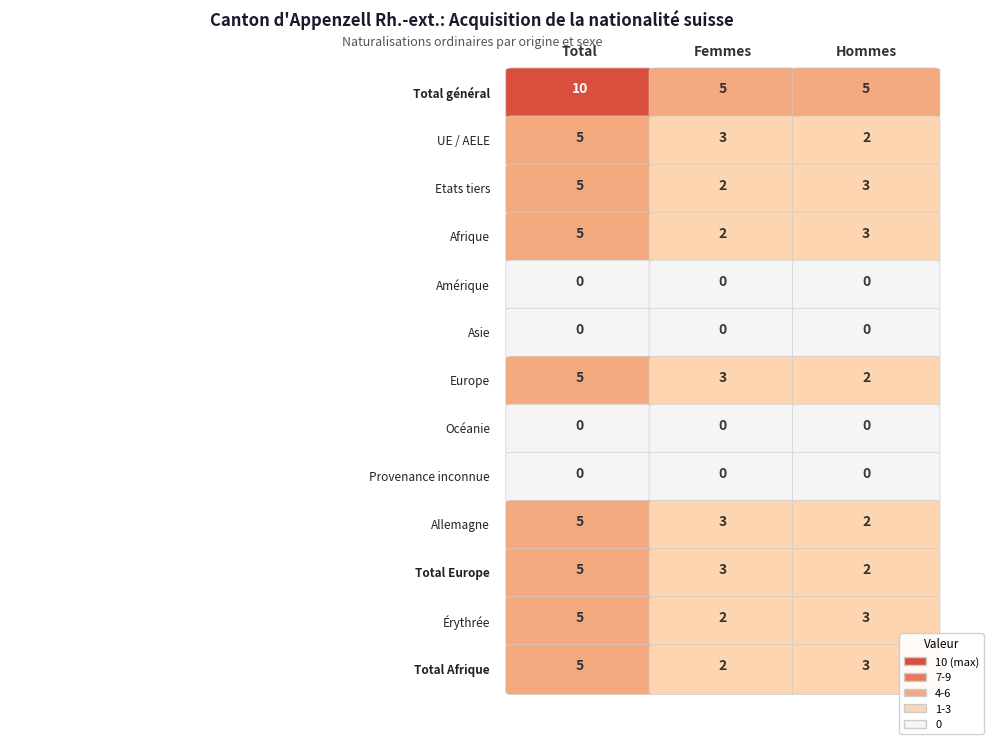

Which category has the lowest value in the Total series?

Amérique